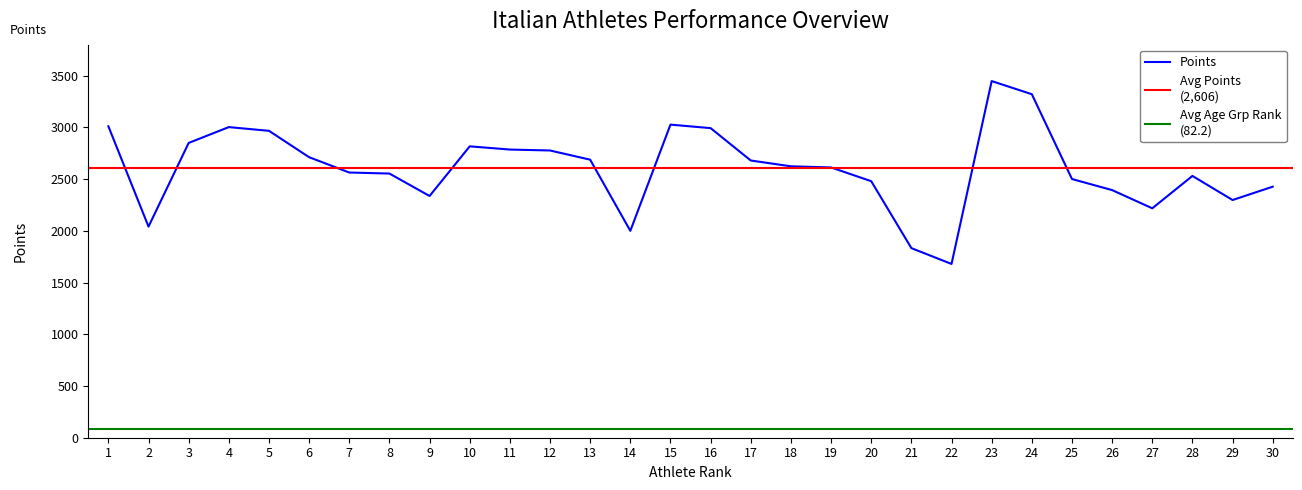

Is this an area chart (filled region under the line)?

No